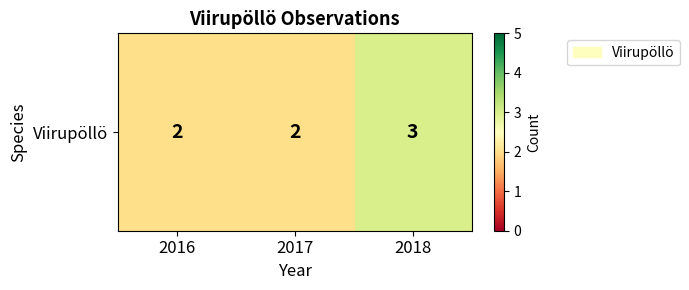

What is the minimum value shown in the chart?

2